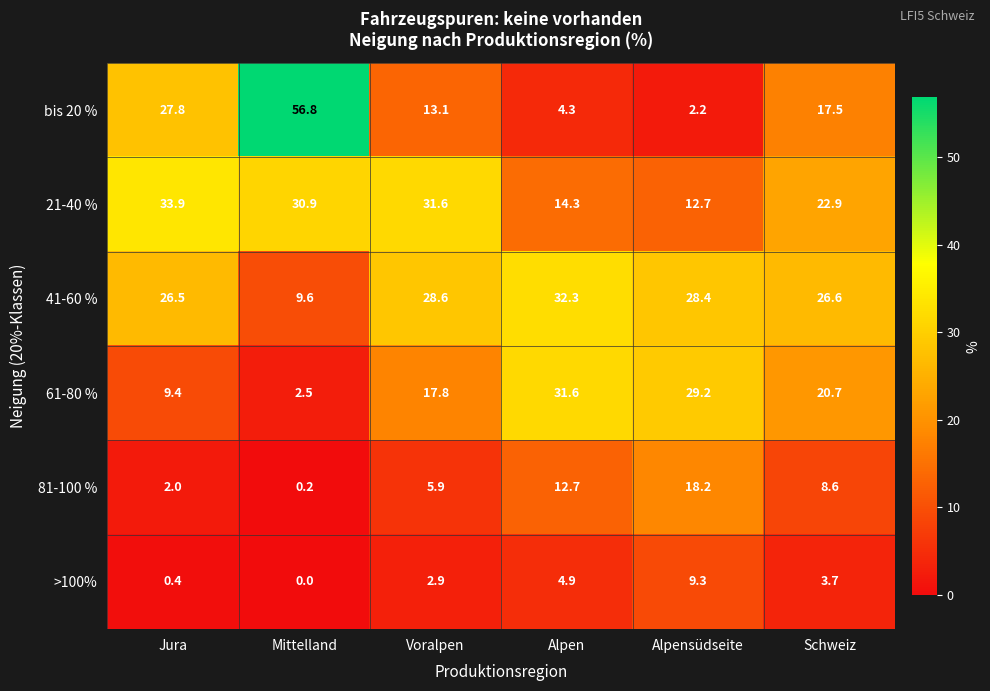

At how many categories does at least one series exceed 3?

6